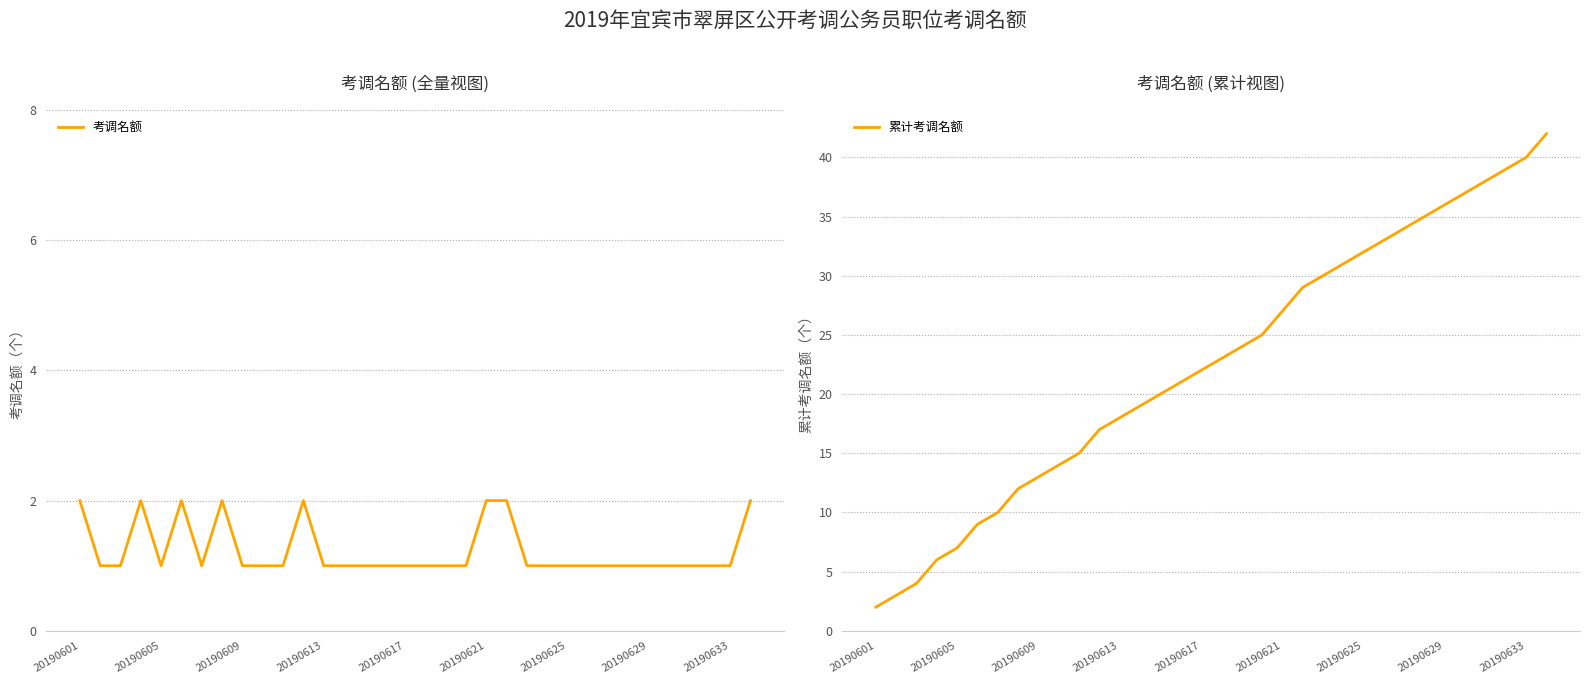

At 26, list the series in order from largest to smallest.

累计考调名额, 考调名额